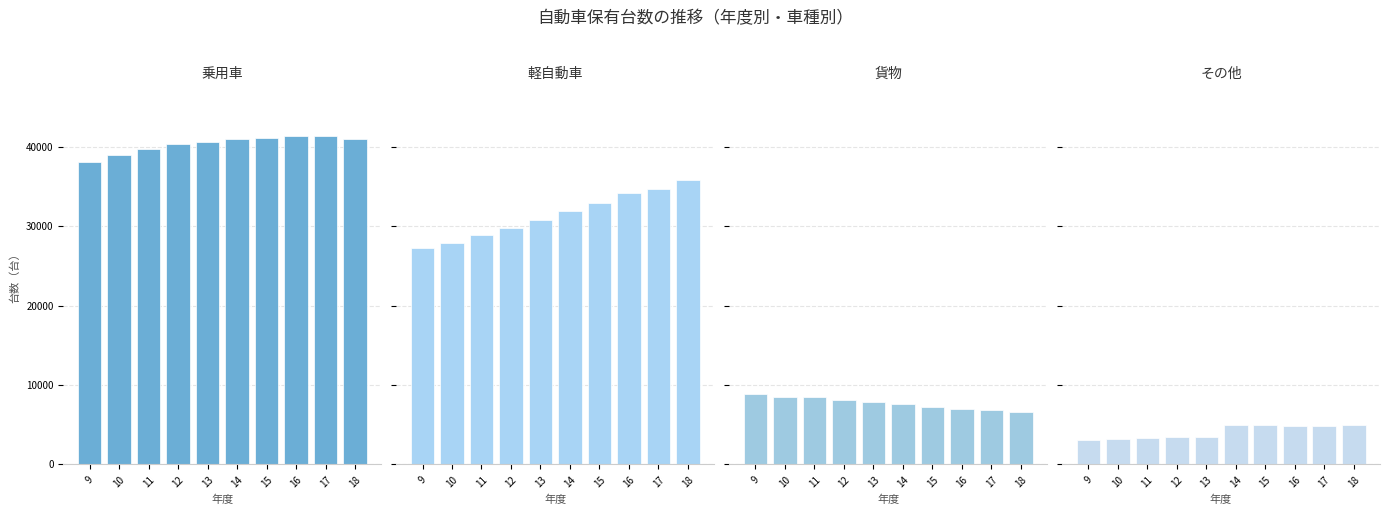

Reading left to right, list all the values displayed in this chart.

乗用車: 38171	38986	39711	40354	40627	41039	41162	41433	41448	41004
軽自動車: 27326	27951	28911	29848	30873	31920	32946	34166	34778	35827
貨物: 8823	8567	8446	8192	7935	7657	7261	6991	6827	6642
その他: 3141	3242	3353	3438	3504	4973	4987	4897	4905	4975